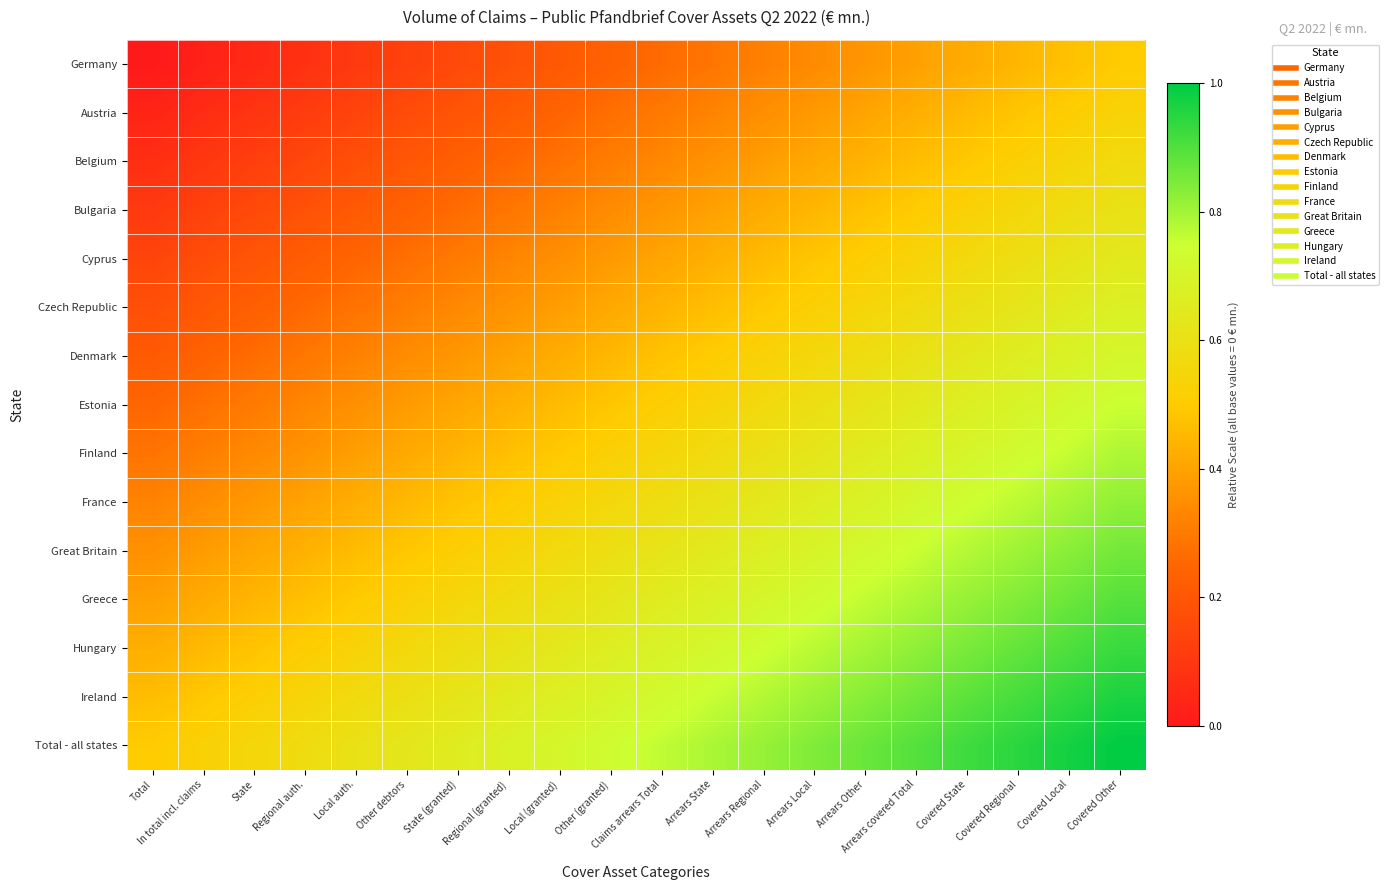

Reading right to left, transcribe all the data shown in this chart.

Germany: Covered Other=0.5	Covered Local=0.5	Covered Regional=0.4	Covered State=0.4	Arrears covered Total=0.4	Arrears Other=0.4	Arrears Local=0.3	Arrears Regional=0.3	Arrears State=0.3	Claims arrears Total=0.3	Other (granted)=0.2	Local (granted)=0.2	Regional (granted)=0.2	State (granted)=0.2	Other debtors=0.1	Local auth.=0.1	Regional auth.=0.1	State=0.1	In total incl. claims=0.0	Total=0.0
Austria: Covered Other=0.5	Covered Local=0.5	Covered Regional=0.5	Covered State=0.5	Arrears covered Total=0.4	Arrears Other=0.4	Arrears Local=0.4	Arrears Regional=0.4	Arrears State=0.3	Claims arrears Total=0.3	Other (granted)=0.3	Local (granted)=0.2	Regional (granted)=0.2	State (granted)=0.2	Other debtors=0.2	Local auth.=0.1	Regional auth.=0.1	State=0.1	In total incl. claims=0.1	Total=0.0
Belgium: Covered Other=0.6	Covered Local=0.5	Covered Regional=0.5	Covered State=0.5	Arrears covered Total=0.5	Arrears Other=0.4	Arrears Local=0.4	Arrears Regional=0.4	Arrears State=0.4	Claims arrears Total=0.3	Other (granted)=0.3	Local (granted)=0.3	Regional (granted)=0.3	State (granted)=0.2	Other debtors=0.2	Local auth.=0.2	Regional auth.=0.2	State=0.1	In total incl. claims=0.1	Total=0.1
Bulgaria: Covered Other=0.6	Covered Local=0.6	Covered Regional=0.6	Covered State=0.5	Arrears covered Total=0.5	Arrears Other=0.5	Arrears Local=0.4	Arrears Regional=0.4	Arrears State=0.4	Claims arrears Total=0.4	Other (granted)=0.3	Local (granted)=0.3	Regional (granted)=0.3	State (granted)=0.3	Other debtors=0.2	Local auth.=0.2	Regional auth.=0.2	State=0.2	In total incl. claims=0.1	Total=0.1
Cyprus: Covered Other=0.6	Covered Local=0.6	Covered Regional=0.6	Covered State=0.6	Arrears covered Total=0.5	Arrears Other=0.5	Arrears Local=0.5	Arrears Regional=0.5	Arrears State=0.4	Claims arrears Total=0.4	Other (granted)=0.4	Local (granted)=0.4	Regional (granted)=0.3	State (granted)=0.3	Other debtors=0.3	Local auth.=0.2	Regional auth.=0.2	State=0.2	In total incl. claims=0.2	Total=0.1
Czech Republic: Covered Other=0.7	Covered Local=0.7	Covered Regional=0.6	Covered State=0.6	Arrears covered Total=0.6	Arrears Other=0.5	Arrears Local=0.5	Arrears Regional=0.5	Arrears State=0.5	Claims arrears Total=0.4	Other (granted)=0.4	Local (granted)=0.4	Regional (granted)=0.4	State (granted)=0.3	Other debtors=0.3	Local auth.=0.3	Regional auth.=0.3	State=0.2	In total incl. claims=0.2	Total=0.2
Denmark: Covered Other=0.7	Covered Local=0.7	Covered Regional=0.7	Covered State=0.6	Arrears covered Total=0.6	Arrears Other=0.6	Arrears Local=0.6	Arrears Regional=0.5	Arrears State=0.5	Claims arrears Total=0.5	Other (granted)=0.5	Local (granted)=0.4	Regional (granted)=0.4	State (granted)=0.4	Other debtors=0.3	Local auth.=0.3	Regional auth.=0.3	State=0.3	In total incl. claims=0.2	Total=0.2
Estonia: Covered Other=0.8	Covered Local=0.7	Covered Regional=0.7	Covered State=0.7	Arrears covered Total=0.6	Arrears Other=0.6	Arrears Local=0.6	Arrears Regional=0.6	Arrears State=0.5	Claims arrears Total=0.5	Other (granted)=0.5	Local (granted)=0.5	Regional (granted)=0.4	State (granted)=0.4	Other debtors=0.4	Local auth.=0.4	Regional auth.=0.3	State=0.3	In total incl. claims=0.3	Total=0.2
Finland: Covered Other=0.8	Covered Local=0.8	Covered Regional=0.7	Covered State=0.7	Arrears covered Total=0.7	Arrears Other=0.7	Arrears Local=0.6	Arrears Regional=0.6	Arrears State=0.6	Claims arrears Total=0.5	Other (granted)=0.5	Local (granted)=0.5	Regional (granted)=0.5	State (granted)=0.4	Other debtors=0.4	Local auth.=0.4	Regional auth.=0.4	State=0.3	In total incl. claims=0.3	Total=0.3
France: Covered Other=0.8	Covered Local=0.8	Covered Regional=0.8	Covered State=0.7	Arrears covered Total=0.7	Arrears Other=0.7	Arrears Local=0.7	Arrears Regional=0.6	Arrears State=0.6	Claims arrears Total=0.6	Other (granted)=0.6	Local (granted)=0.5	Regional (granted)=0.5	State (granted)=0.5	Other debtors=0.5	Local auth.=0.4	Regional auth.=0.4	State=0.4	In total incl. claims=0.3	Total=0.3
Great Britain: Covered Other=0.9	Covered Local=0.8	Covered Regional=0.8	Covered State=0.8	Arrears covered Total=0.8	Arrears Other=0.7	Arrears Local=0.7	Arrears Regional=0.7	Arrears State=0.6	Claims arrears Total=0.6	Other (granted)=0.6	Local (granted)=0.6	Regional (granted)=0.5	State (granted)=0.5	Other debtors=0.5	Local auth.=0.5	Regional auth.=0.4	State=0.4	In total incl. claims=0.4	Total=0.4
Greece: Covered Other=0.9	Covered Local=0.9	Covered Regional=0.8	Covered State=0.8	Arrears covered Total=0.8	Arrears Other=0.8	Arrears Local=0.7	Arrears Regional=0.7	Arrears State=0.7	Claims arrears Total=0.7	Other (granted)=0.6	Local (granted)=0.6	Regional (granted)=0.6	State (granted)=0.6	Other debtors=0.5	Local auth.=0.5	Regional auth.=0.5	State=0.4	In total incl. claims=0.4	Total=0.4
Hungary: Covered Other=0.9	Covered Local=0.9	Covered Regional=0.9	Covered State=0.8	Arrears covered Total=0.8	Arrears Other=0.8	Arrears Local=0.8	Arrears Regional=0.7	Arrears State=0.7	Claims arrears Total=0.7	Other (granted)=0.7	Local (granted)=0.6	Regional (granted)=0.6	State (granted)=0.6	Other debtors=0.6	Local auth.=0.5	Regional auth.=0.5	State=0.5	In total incl. claims=0.5	Total=0.4
Ireland: Covered Other=1.0	Covered Local=0.9	Covered Regional=0.9	Covered State=0.9	Arrears covered Total=0.9	Arrears Other=0.8	Arrears Local=0.8	Arrears Regional=0.8	Arrears State=0.8	Claims arrears Total=0.7	Other (granted)=0.7	Local (granted)=0.7	Regional (granted)=0.6	State (granted)=0.6	Other debtors=0.6	Local auth.=0.6	Regional auth.=0.5	State=0.5	In total incl. claims=0.5	Total=0.5
Total - all states: Covered Other=1.0	Covered Local=1.0	Covered Regional=0.9	Covered State=0.9	Arrears covered Total=0.9	Arrears Other=0.9	Arrears Local=0.8	Arrears Regional=0.8	Arrears State=0.8	Claims arrears Total=0.8	Other (granted)=0.7	Local (granted)=0.7	Regional (granted)=0.7	State (granted)=0.7	Other debtors=0.6	Local auth.=0.6	Regional auth.=0.6	State=0.6	In total incl. claims=0.5	Total=0.5